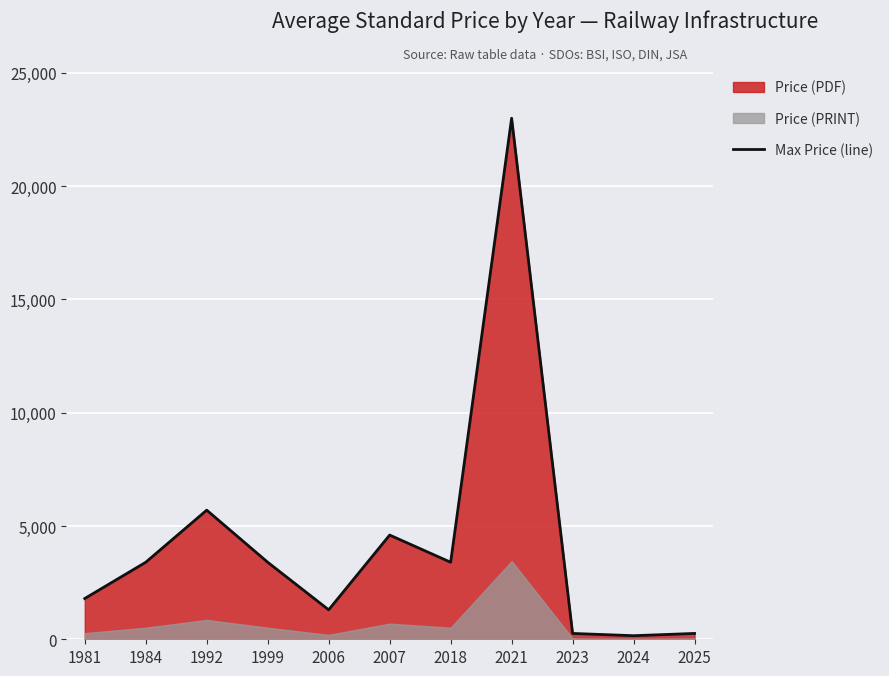

Where is the data nearest to the value 11579?

1992